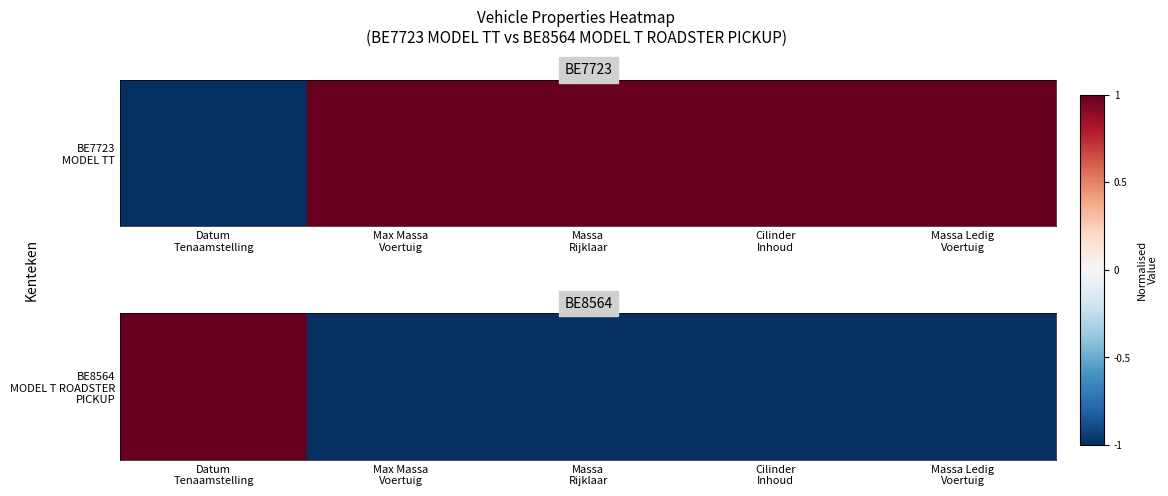

Which category has the highest value across all series?

Datum
Tenaamstelling